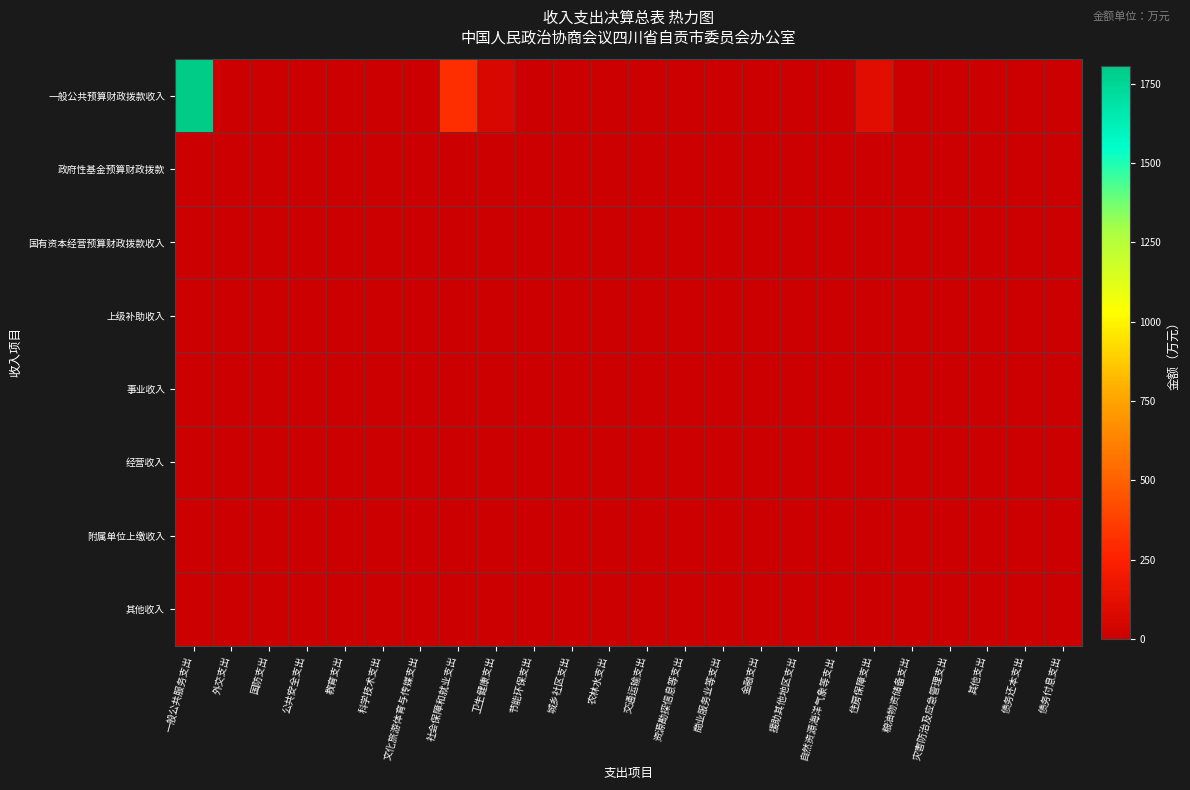

Reading right to left, extract all data points from this chart.

一般公共预算财政拨款收入: 债务付息支出=0.0	债务还本支出=0.0	其他支出=13.8	灾害防治及应急管理支出=0.0	粮油物资储备支出=0.0	住房保障支出=111.6	自然资源海洋气象等支出=0.0	援助其他地区支出=0.0	金融支出=0.0	商业服务业等支出=0.0	资源勘探信息等支出=0.0	交通运输支出=0.0	农林水支出=0.0	城乡社区支出=0.0	节能环保支出=0.0	卫生健康支出=69.8	社会保障和就业支出=310.3	文化旅游体育与传媒支出=0.0	科学技术支出=0.0	教育支出=0.0	公共安全支出=0.0	国防支出=0.0	外交支出=0.0	一般公共服务支出=1806.8
政府性基金预算财政拨款: 债务付息支出=0.0	债务还本支出=0.0	其他支出=0.0	灾害防治及应急管理支出=0.0	粮油物资储备支出=0.0	住房保障支出=0.0	自然资源海洋气象等支出=0.0	援助其他地区支出=0.0	金融支出=0.0	商业服务业等支出=0.0	资源勘探信息等支出=0.0	交通运输支出=0.0	农林水支出=0.0	城乡社区支出=0.0	节能环保支出=0.0	卫生健康支出=0.0	社会保障和就业支出=0.0	文化旅游体育与传媒支出=0.0	科学技术支出=0.0	教育支出=0.0	公共安全支出=0.0	国防支出=0.0	外交支出=0.0	一般公共服务支出=0.0
国有资本经营预算财政拨款收入: 债务付息支出=0.0	债务还本支出=0.0	其他支出=0.0	灾害防治及应急管理支出=0.0	粮油物资储备支出=0.0	住房保障支出=0.0	自然资源海洋气象等支出=0.0	援助其他地区支出=0.0	金融支出=0.0	商业服务业等支出=0.0	资源勘探信息等支出=0.0	交通运输支出=0.0	农林水支出=0.0	城乡社区支出=0.0	节能环保支出=0.0	卫生健康支出=0.0	社会保障和就业支出=0.0	文化旅游体育与传媒支出=0.0	科学技术支出=0.0	教育支出=0.0	公共安全支出=0.0	国防支出=0.0	外交支出=0.0	一般公共服务支出=0.0
上级补助收入: 债务付息支出=0.0	债务还本支出=0.0	其他支出=0.0	灾害防治及应急管理支出=0.0	粮油物资储备支出=0.0	住房保障支出=0.0	自然资源海洋气象等支出=0.0	援助其他地区支出=0.0	金融支出=0.0	商业服务业等支出=0.0	资源勘探信息等支出=0.0	交通运输支出=0.0	农林水支出=0.0	城乡社区支出=0.0	节能环保支出=0.0	卫生健康支出=0.0	社会保障和就业支出=0.0	文化旅游体育与传媒支出=0.0	科学技术支出=0.0	教育支出=0.0	公共安全支出=0.0	国防支出=0.0	外交支出=0.0	一般公共服务支出=0.0
事业收入: 债务付息支出=0.0	债务还本支出=0.0	其他支出=0.0	灾害防治及应急管理支出=0.0	粮油物资储备支出=0.0	住房保障支出=0.0	自然资源海洋气象等支出=0.0	援助其他地区支出=0.0	金融支出=0.0	商业服务业等支出=0.0	资源勘探信息等支出=0.0	交通运输支出=0.0	农林水支出=0.0	城乡社区支出=0.0	节能环保支出=0.0	卫生健康支出=0.0	社会保障和就业支出=0.0	文化旅游体育与传媒支出=0.0	科学技术支出=0.0	教育支出=0.0	公共安全支出=0.0	国防支出=0.0	外交支出=0.0	一般公共服务支出=0.0
经营收入: 债务付息支出=0.0	债务还本支出=0.0	其他支出=0.0	灾害防治及应急管理支出=0.0	粮油物资储备支出=0.0	住房保障支出=0.0	自然资源海洋气象等支出=0.0	援助其他地区支出=0.0	金融支出=0.0	商业服务业等支出=0.0	资源勘探信息等支出=0.0	交通运输支出=0.0	农林水支出=0.0	城乡社区支出=0.0	节能环保支出=0.0	卫生健康支出=0.0	社会保障和就业支出=0.0	文化旅游体育与传媒支出=0.0	科学技术支出=0.0	教育支出=0.0	公共安全支出=0.0	国防支出=0.0	外交支出=0.0	一般公共服务支出=0.0
附属单位上缴收入: 债务付息支出=0.0	债务还本支出=0.0	其他支出=0.0	灾害防治及应急管理支出=0.0	粮油物资储备支出=0.0	住房保障支出=0.0	自然资源海洋气象等支出=0.0	援助其他地区支出=0.0	金融支出=0.0	商业服务业等支出=0.0	资源勘探信息等支出=0.0	交通运输支出=0.0	农林水支出=0.0	城乡社区支出=0.0	节能环保支出=0.0	卫生健康支出=0.0	社会保障和就业支出=0.0	文化旅游体育与传媒支出=0.0	科学技术支出=0.0	教育支出=0.0	公共安全支出=0.0	国防支出=0.0	外交支出=0.0	一般公共服务支出=0.0
其他收入: 债务付息支出=0.0	债务还本支出=0.0	其他支出=0.1	灾害防治及应急管理支出=0.0	粮油物资储备支出=0.0	住房保障支出=0.7	自然资源海洋气象等支出=0.0	援助其他地区支出=0.0	金融支出=0.0	商业服务业等支出=0.0	资源勘探信息等支出=0.0	交通运输支出=0.0	农林水支出=0.0	城乡社区支出=0.0	节能环保支出=0.0	卫生健康支出=0.4	社会保障和就业支出=1.9	文化旅游体育与传媒支出=0.0	科学技术支出=0.0	教育支出=0.0	公共安全支出=0.0	国防支出=0.0	外交支出=0.0	一般公共服务支出=11.0